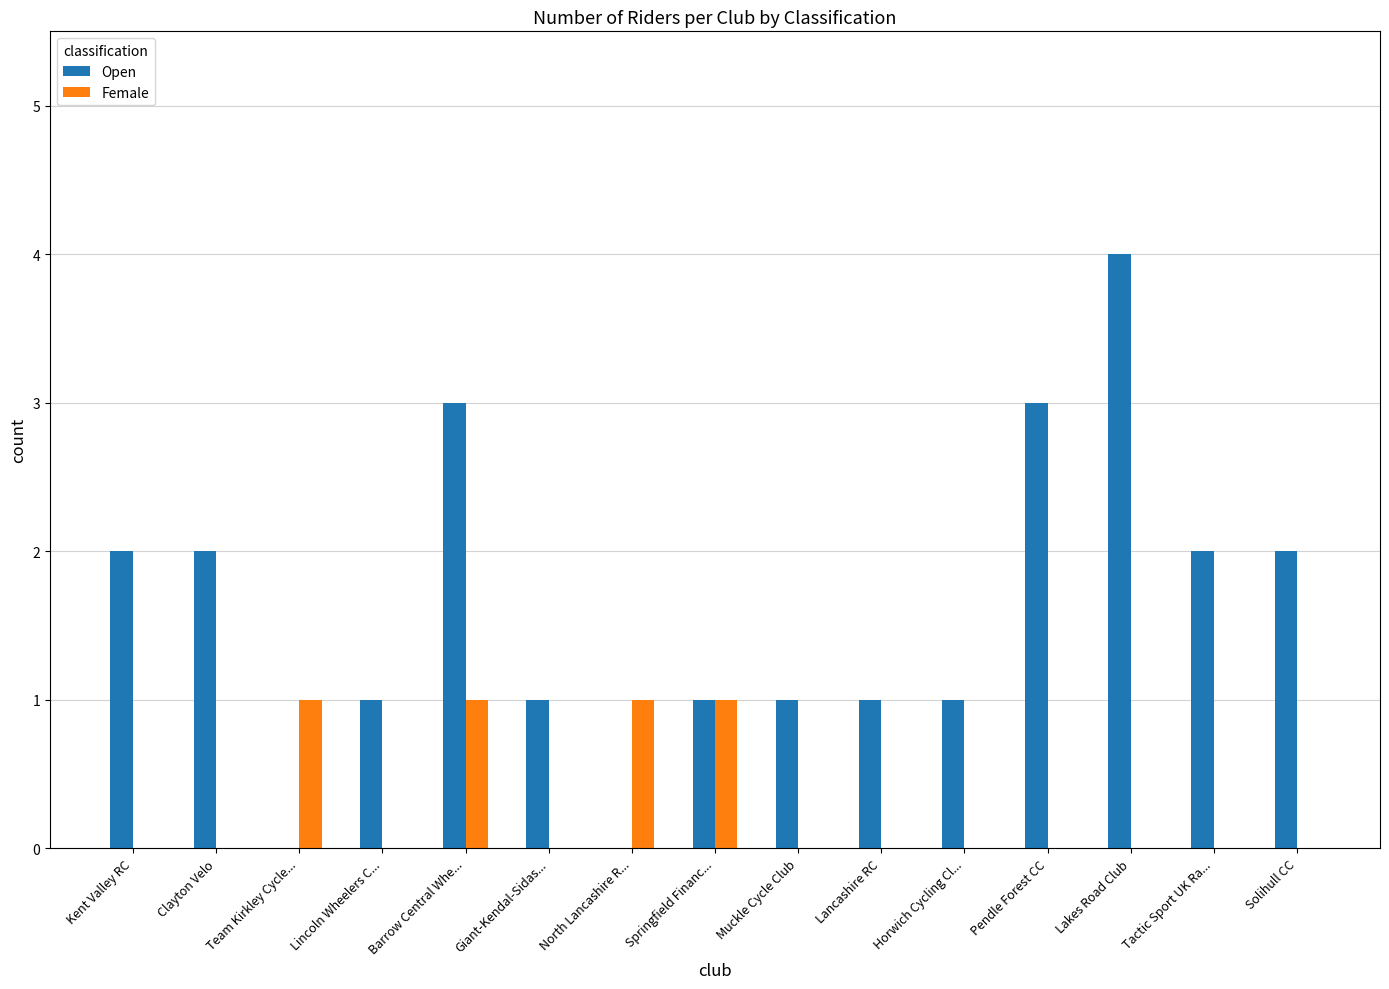

What is the sum of all Open values?

24